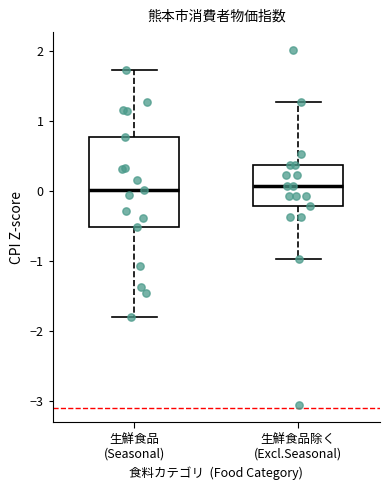

Reading left to right, read every box against the y-axis: the position of its median line, the range the box covers, and the ends of its whiskers. The values are not printed on the chart, so give them approximately, as read against the axis.

生鮮食品 (Seasonal): median 0.0, box -0.5 to 0.8, whiskers -1.8 to 1.7
生鮮食品除く (Excl.Seasonal): median 0.1, box -0.2 to 0.4, whiskers -1.0 to 1.3